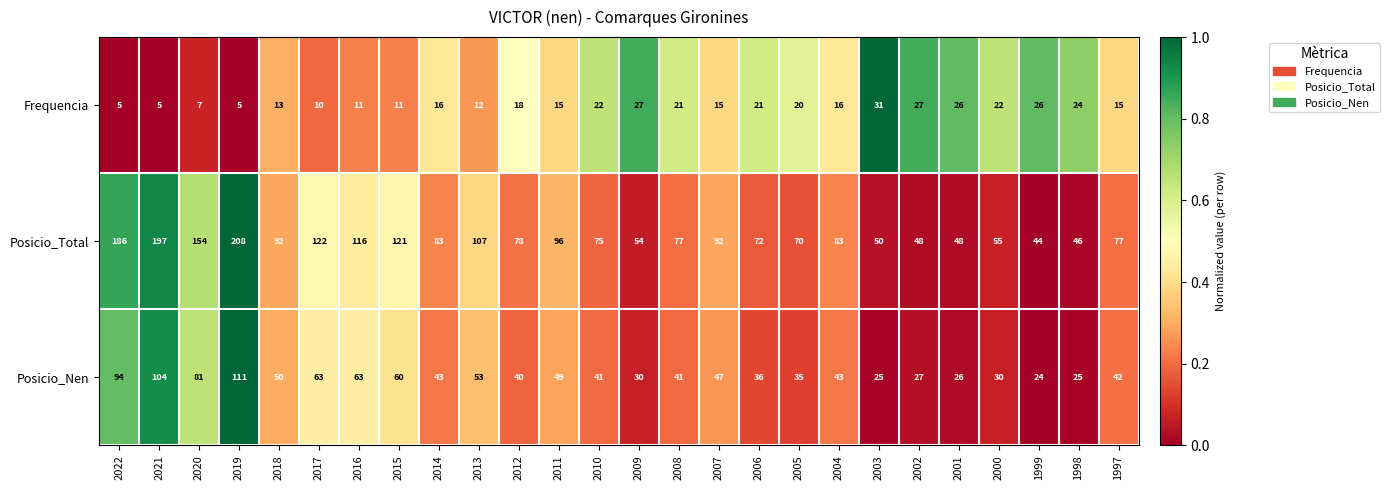

What is the total value across all series at 2005?

125